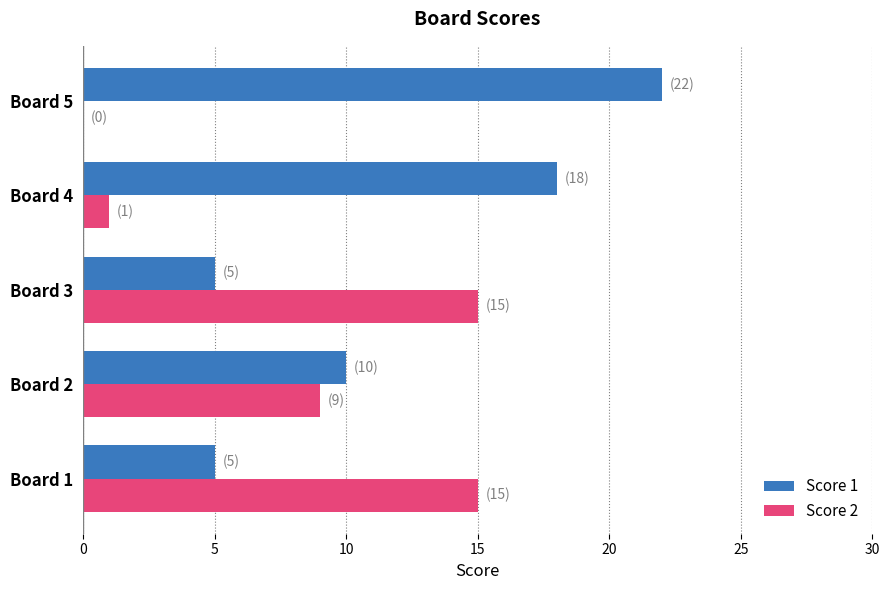

What is the greatest value displayed?

22